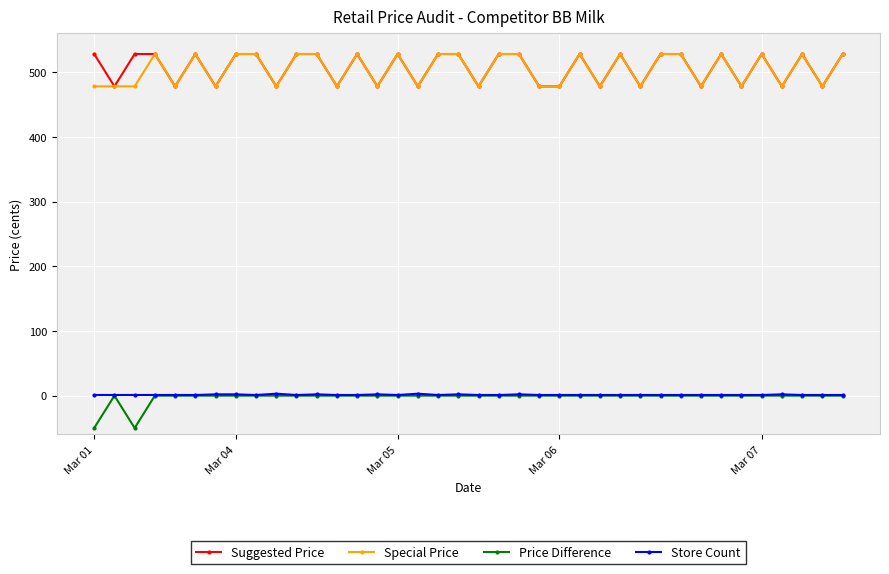

What is the average value of the Store Count series?

1